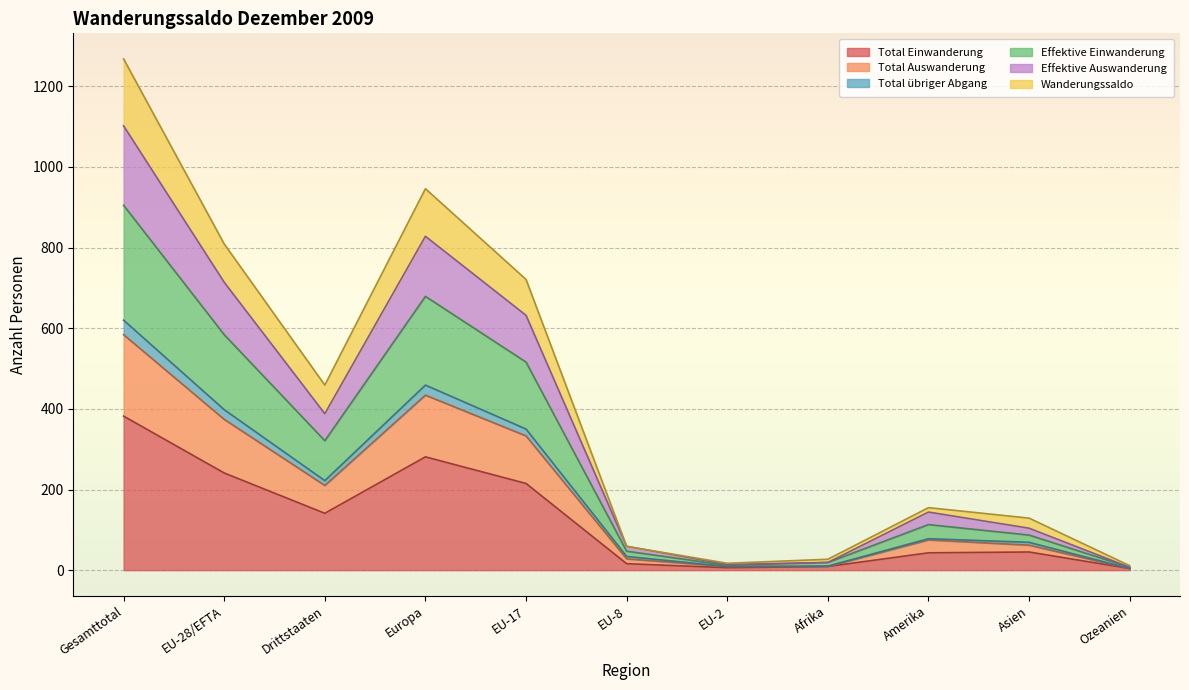

What is the label of the 8th point from the right?

Europa